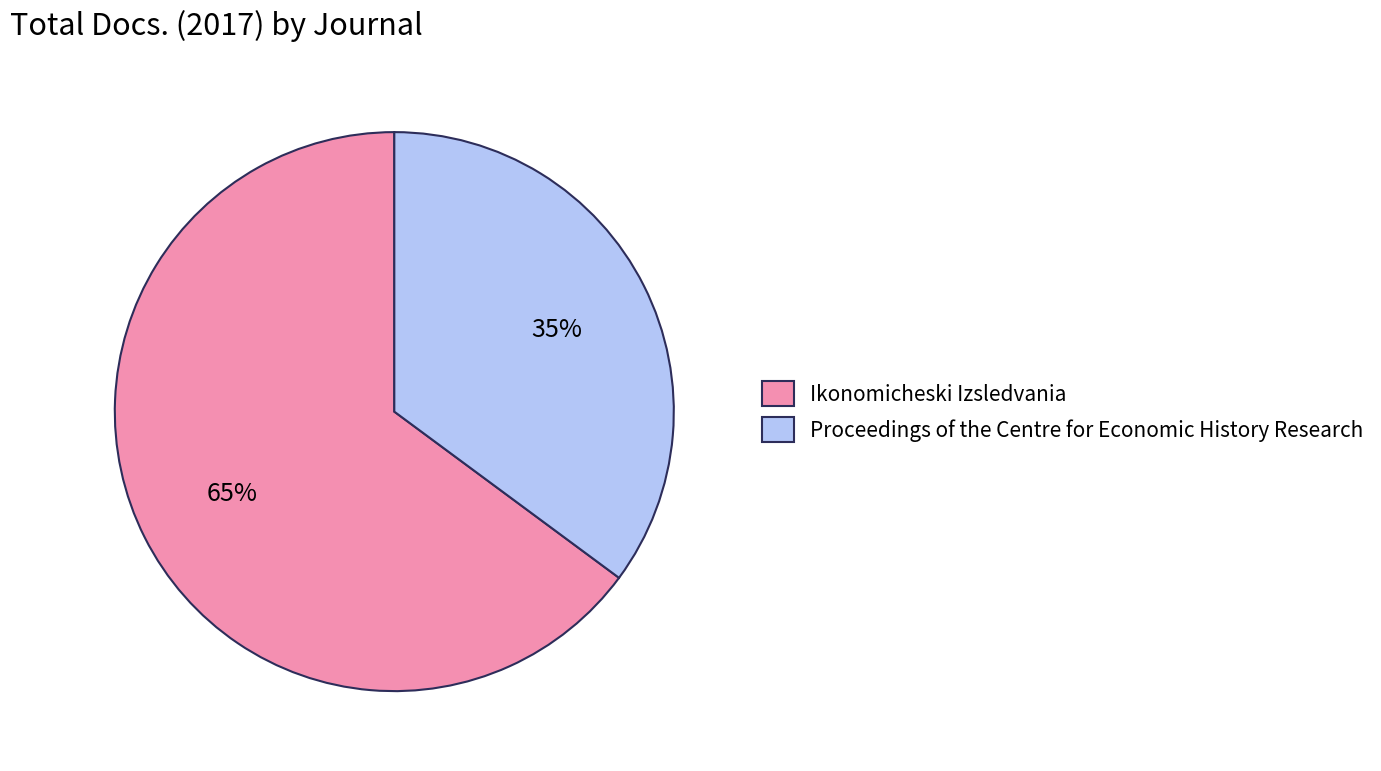

Rank the categories by value from lowest to highest.

Proceedings of the Centre for Economic History Research, Ikonomicheski Izsledvania